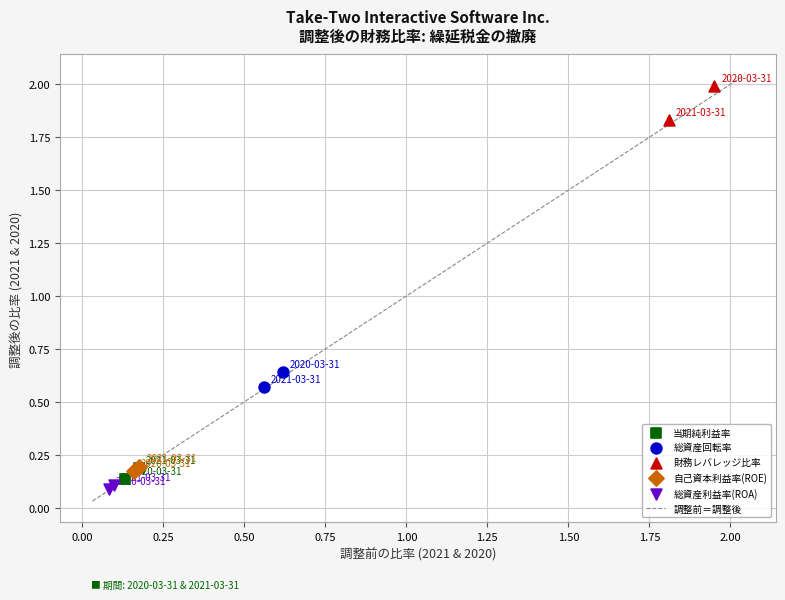

Which series has the largest Y range (max minus min)?

財務レバレッジ比率